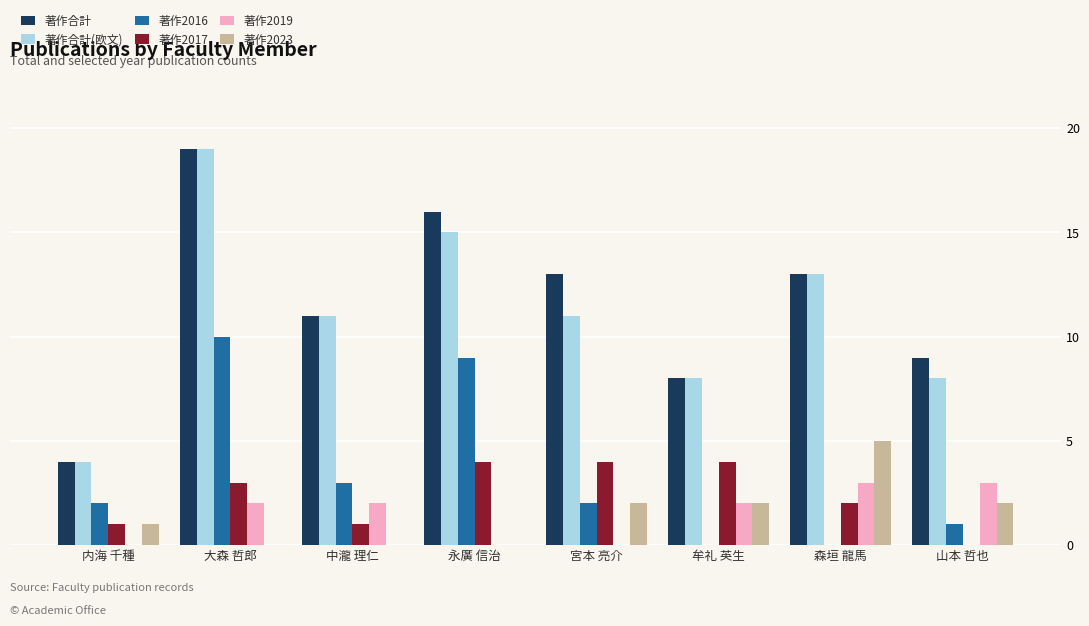

What is the maximum value shown in the chart?

19